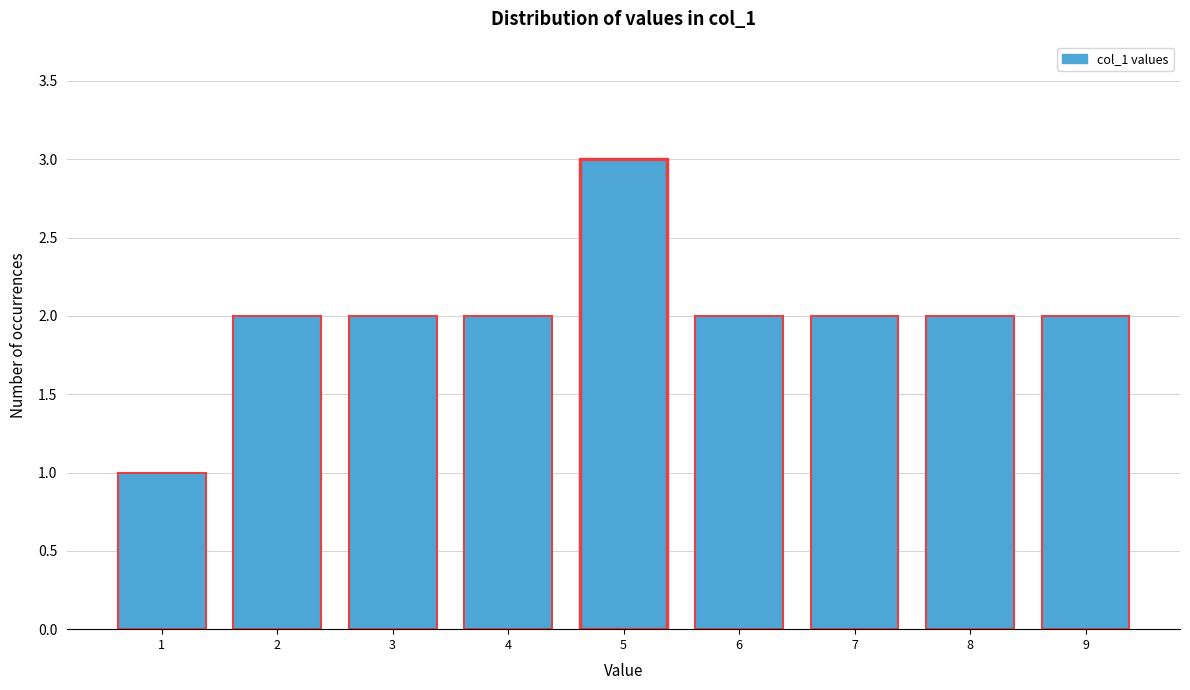

Reading left to right, extract all data points from this chart.

1	2	2	2	3	2	2	2	2